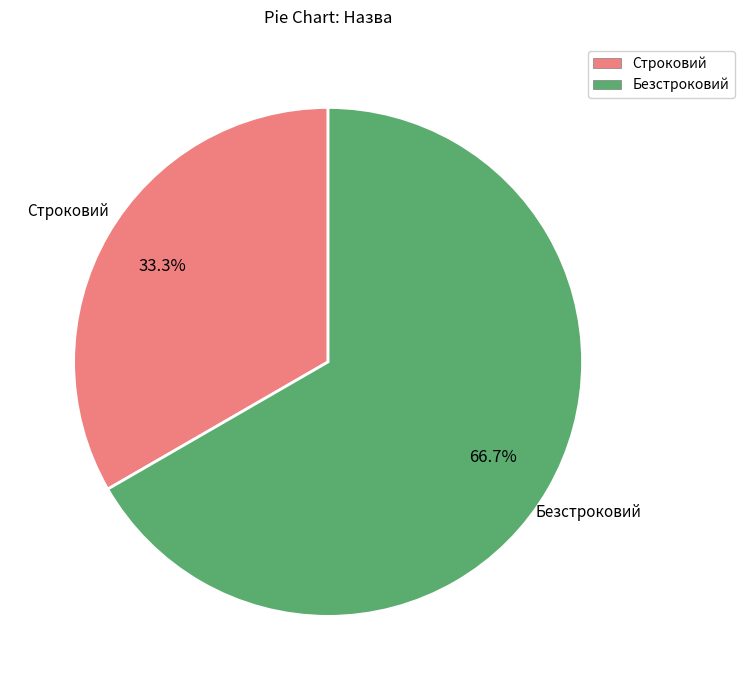

What percentage do Строковий and Безстроковий together represent?

100.0%